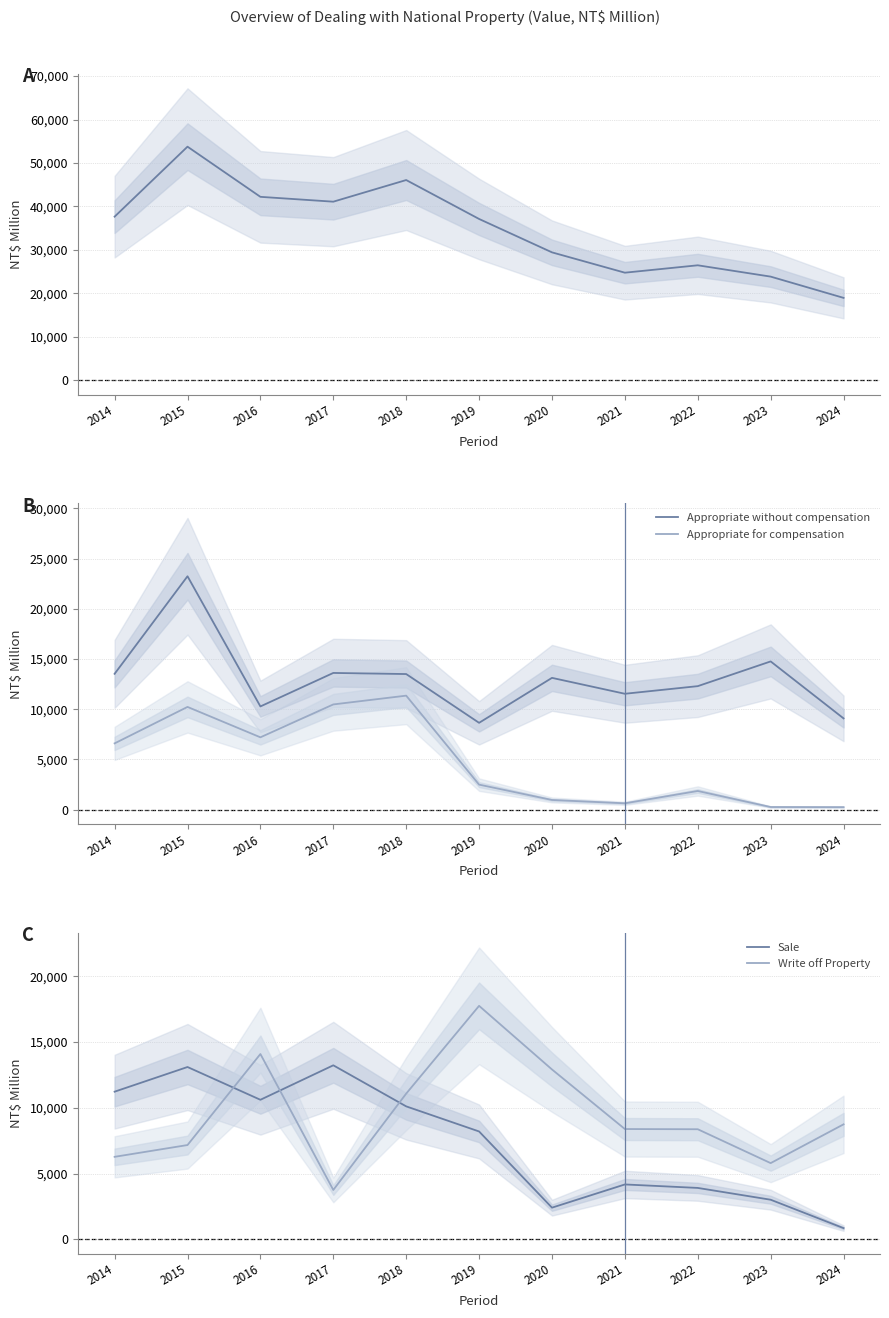

Where is Appropriate without compensation nearest to the value 15943?

2023